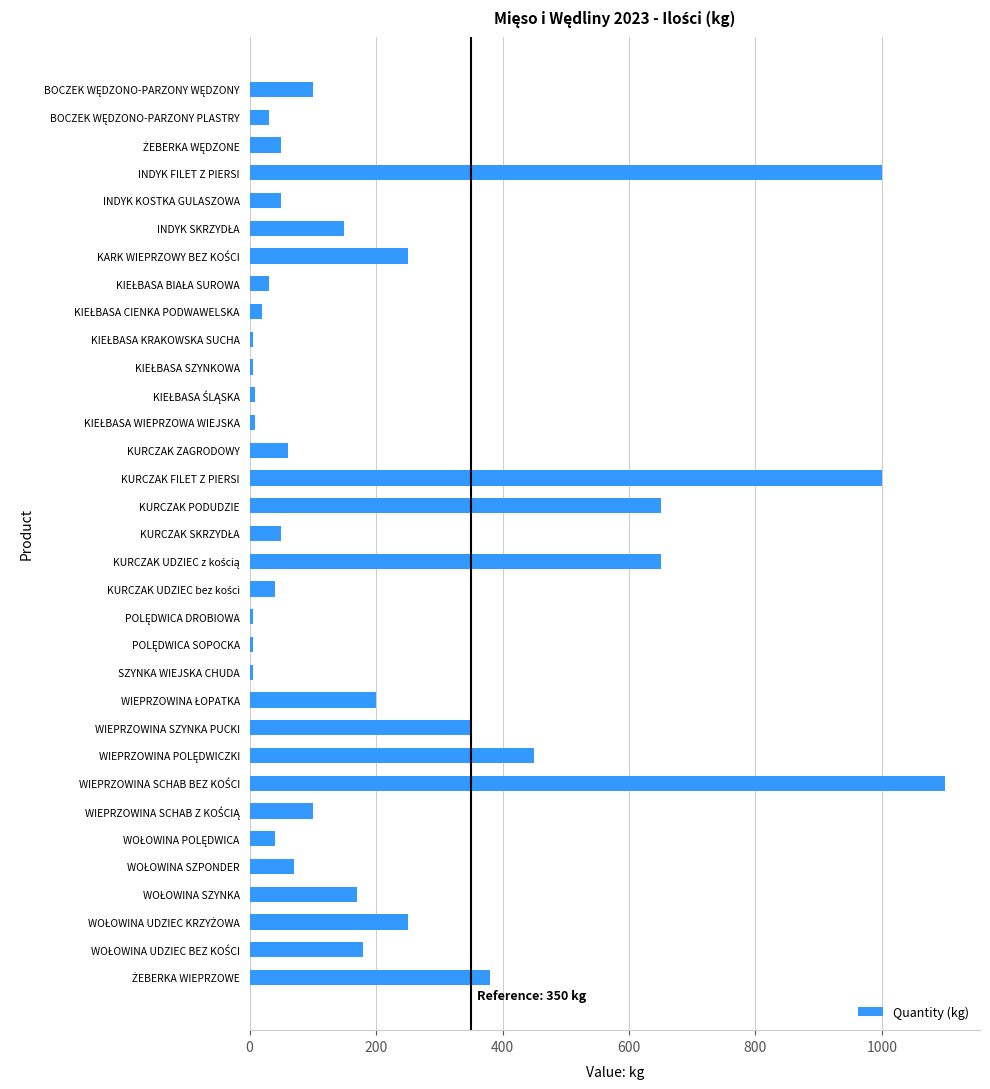

What is the label of the 22nd bar from the top?

SZYNKA WIEJSKA CHUDA